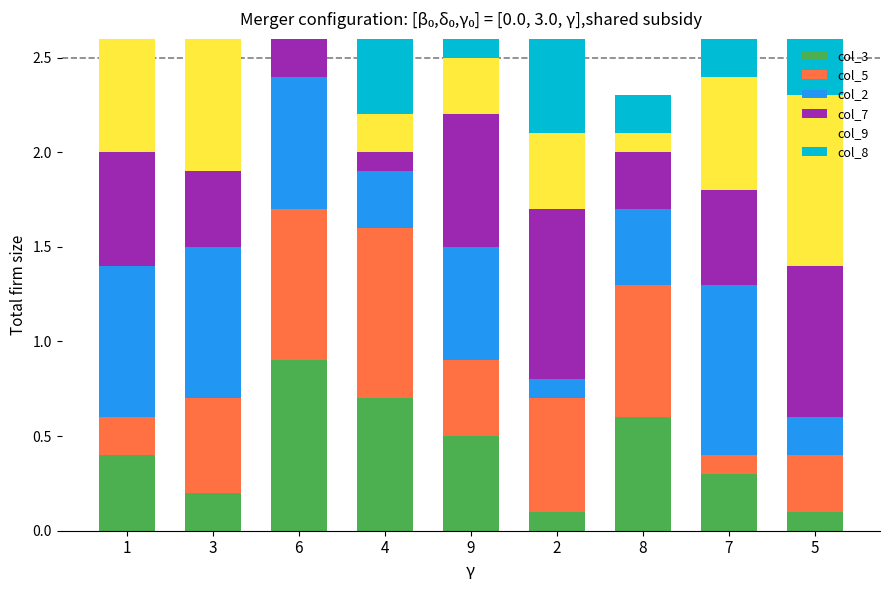

How many distinct data groups are displayed?

6